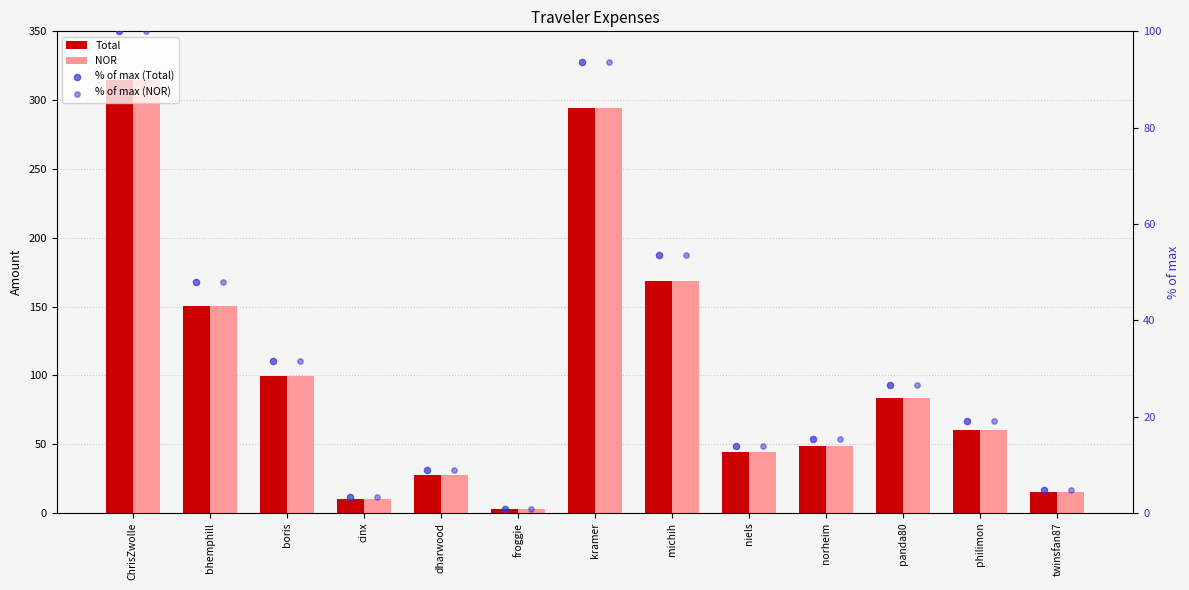

Is the value of NOR at norheim greater than the value of % of max (NOR) at froggie?

Yes